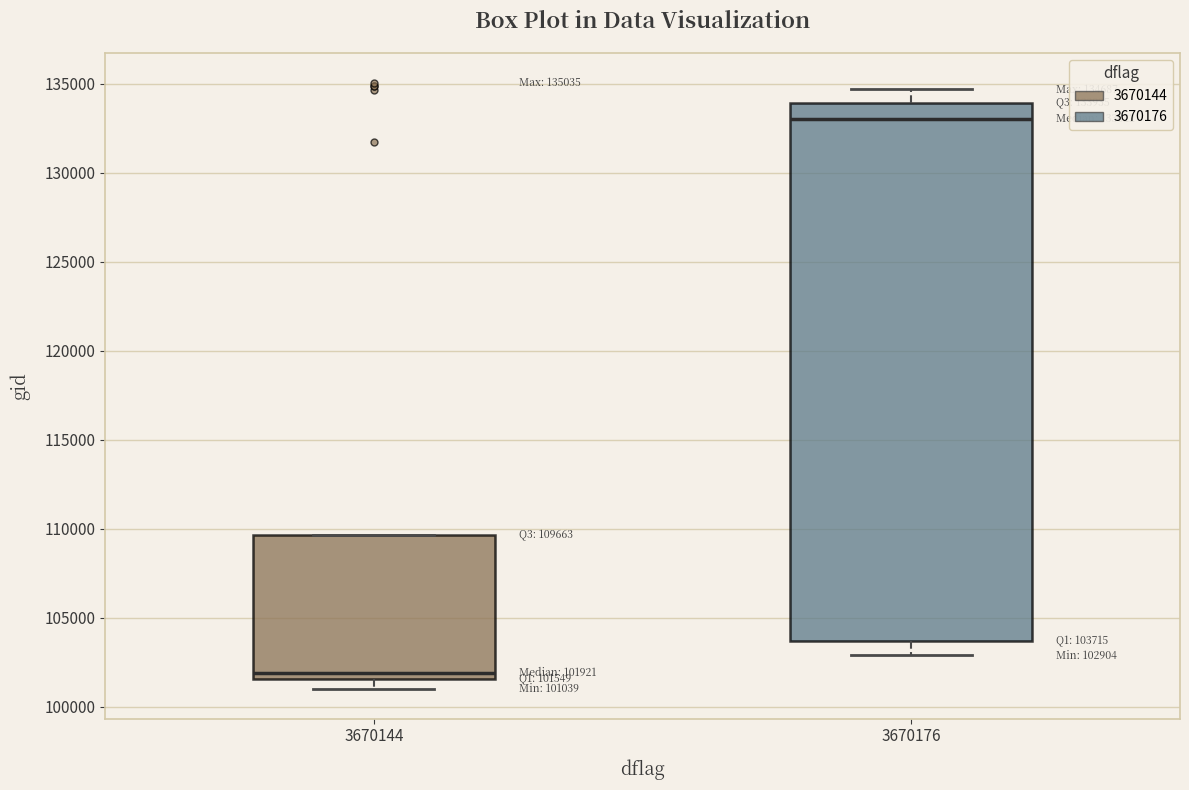

Comparing the boxes themselves (not the whiskers), which one is the tallest?

3670176